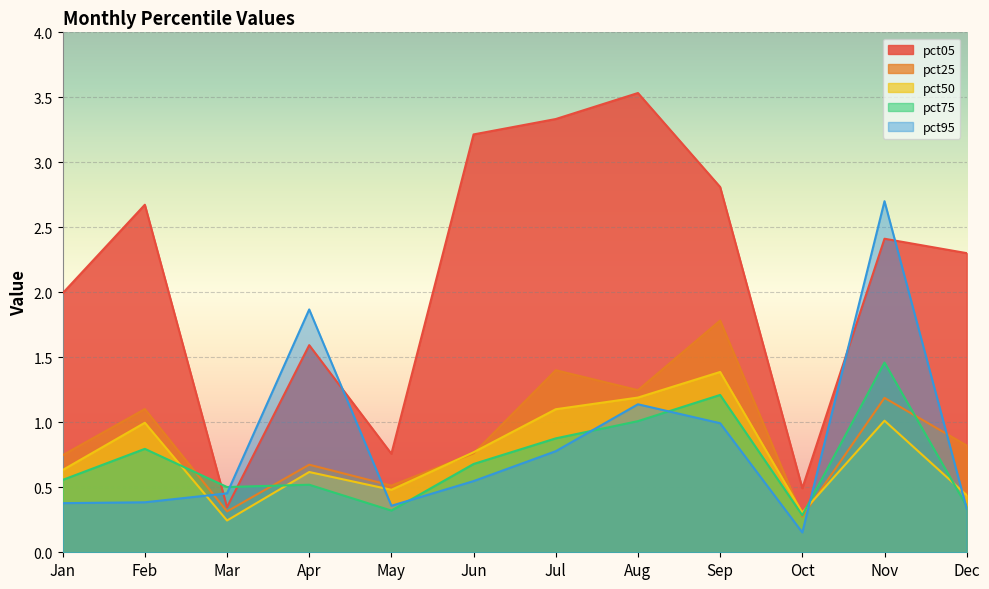

After their last crossing, which series has the higher values: pct75 or pct95?

pct75